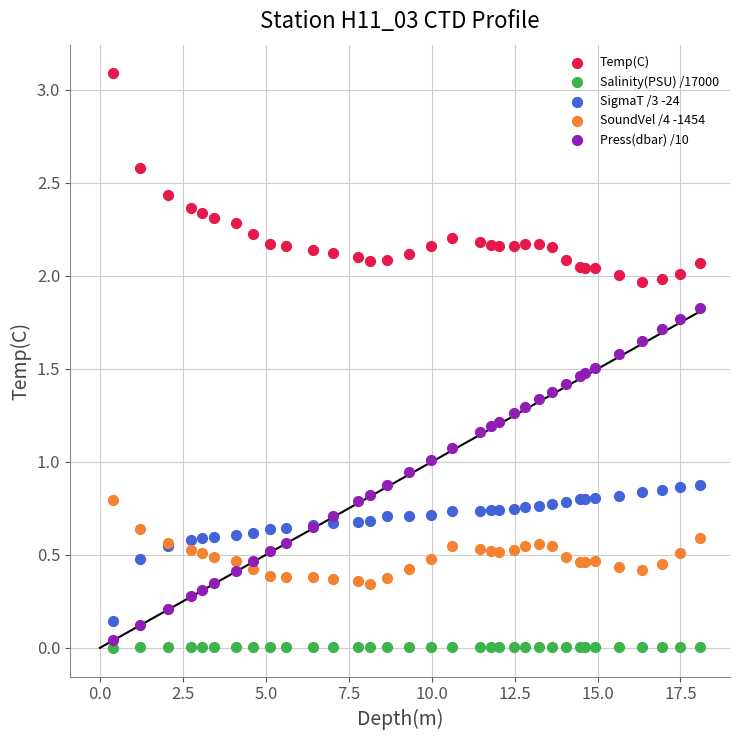

What is the X range (max minus min) for the scatter plot?

17.7